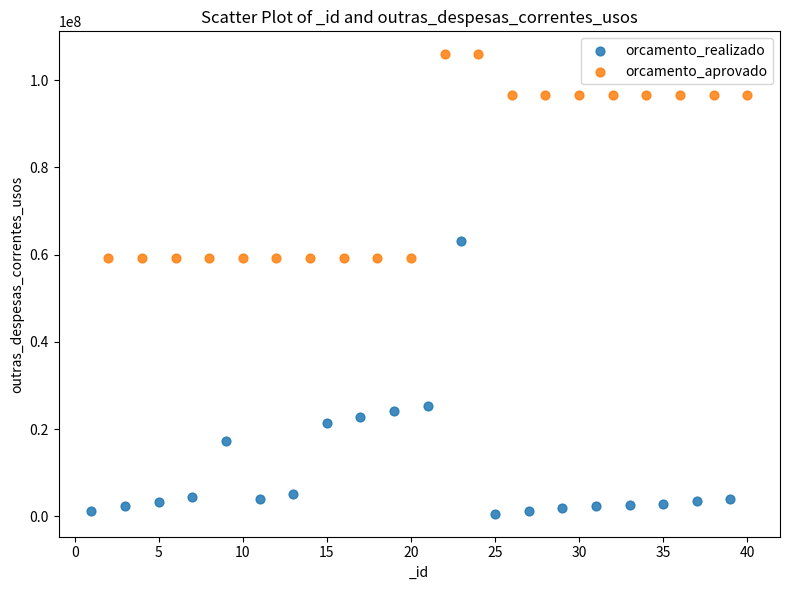

Which series contains the highest Y value?

orcamento_aprovado